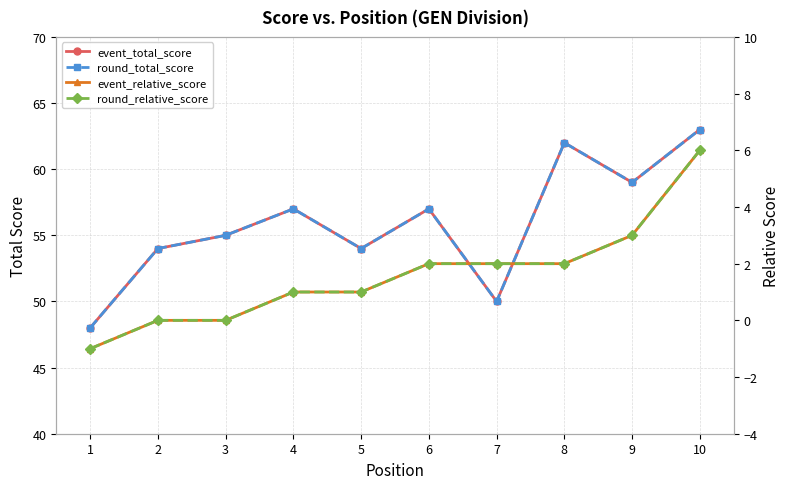

Which category has the lowest value in the round_total_score series?

1